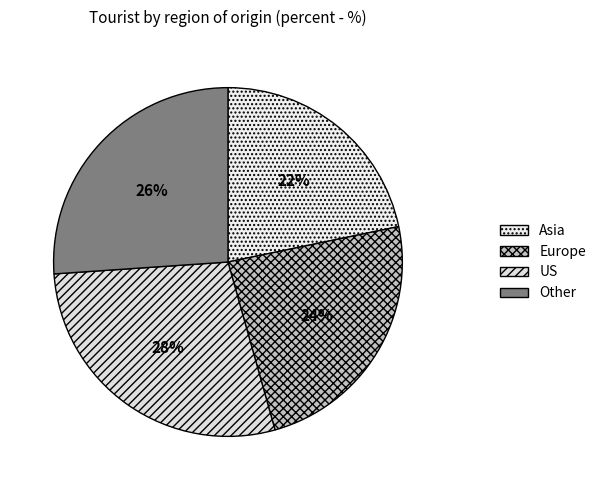

Count the number of slices in the pie.

4